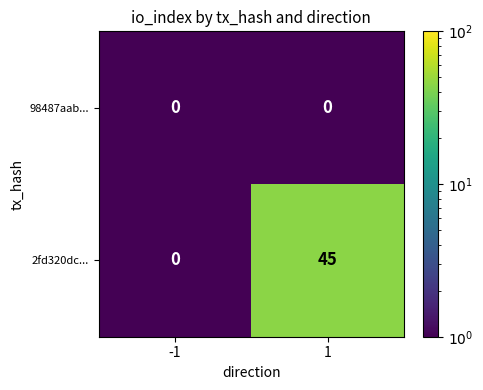

Reading right to left, what are all the values shown in this chart?

98487aab...: 0	0
2fd320dc...: 45	0